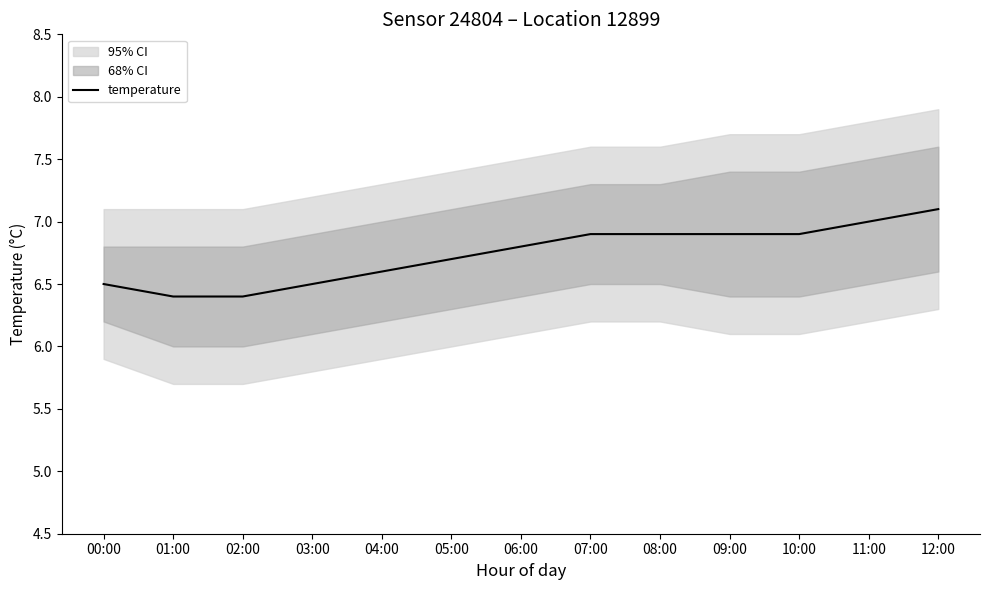

List the labels in order of value, largest first.

12:00, 11:00, 07:00, 08:00, 09:00, 10:00, 06:00, 05:00, 04:00, 00:00, 03:00, 01:00, 02:00